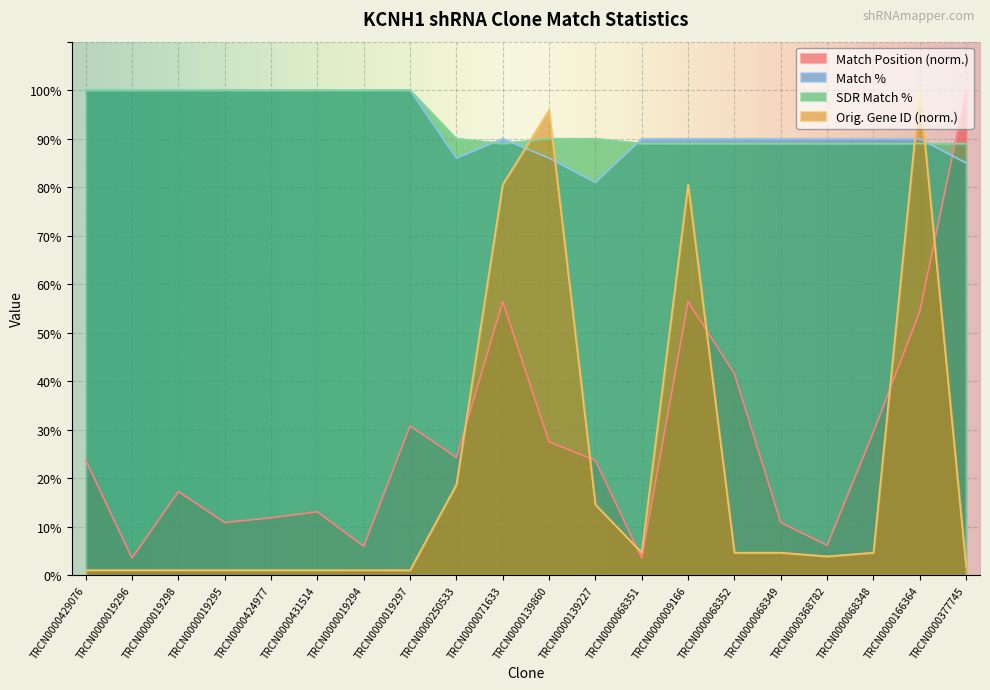

What is the difference between the maximum and minimum values in the Match % series?

19.0